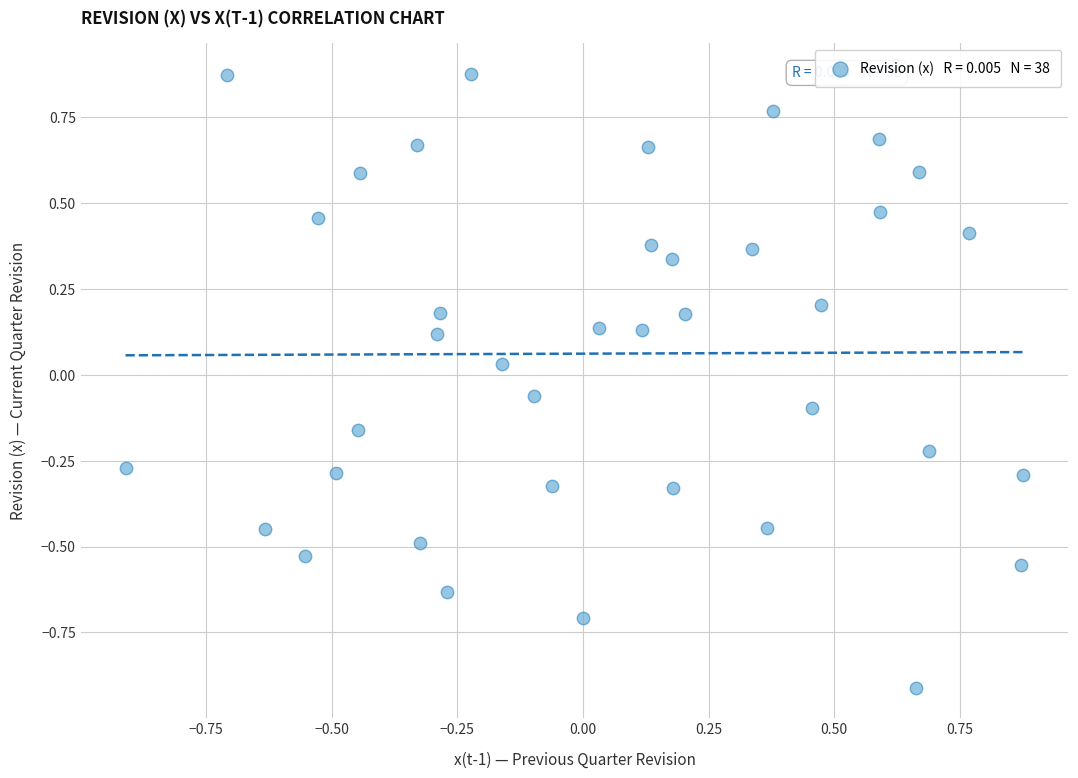

What is the range of Y values (max minus min)?

1.8